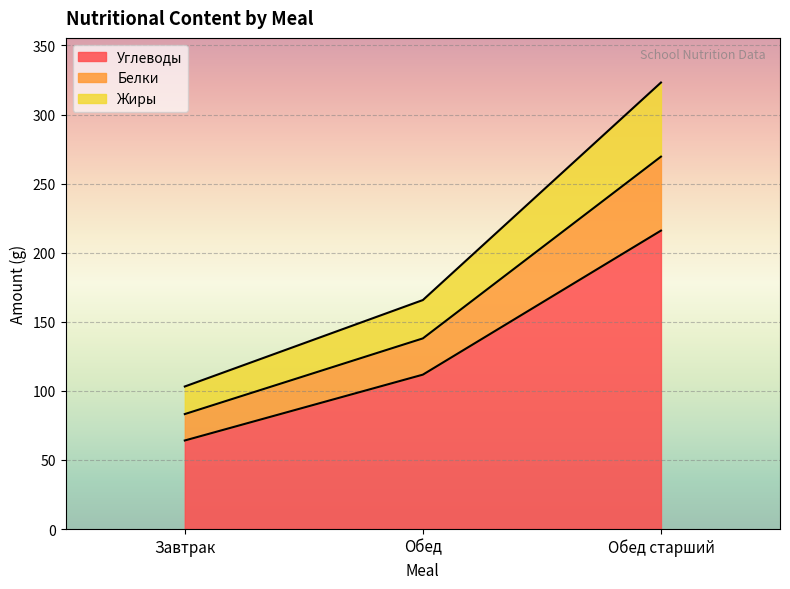

What is the maximum value shown in the chart?

323.2